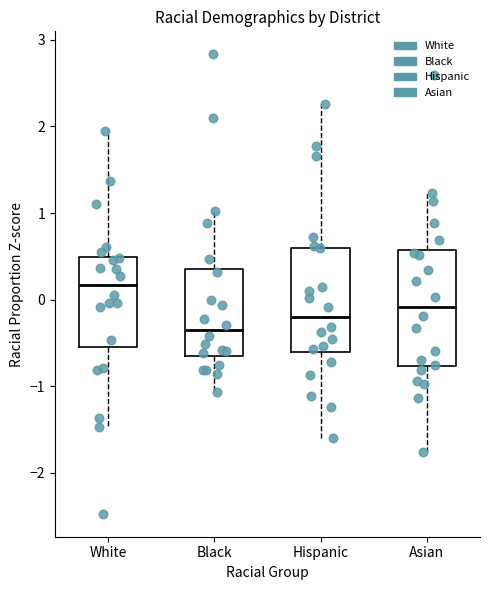

Where does the upper whisker of the box for Hispanic end on the y-axis? The values are not printed on the chart, so give them approximately, as read against the axis.

2.3